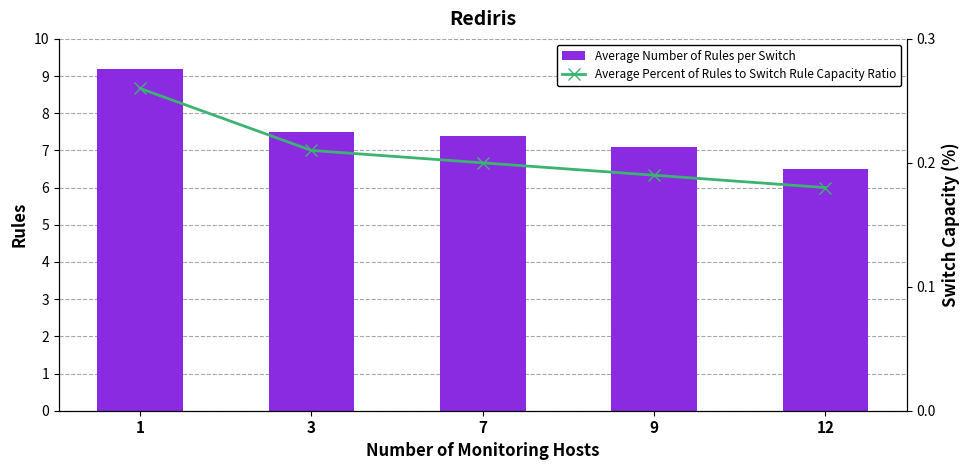

Which series changed the most between 1 and 7?

Average Number of Rules per Switch